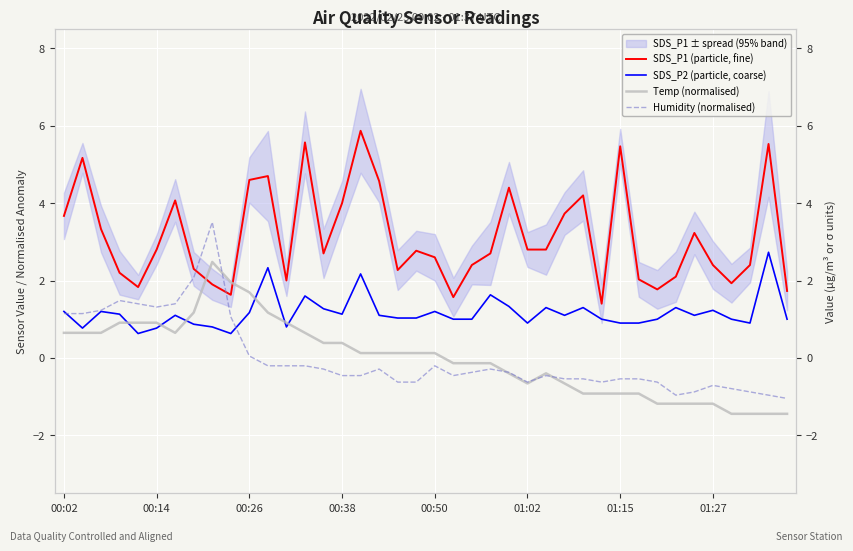

At which category is the sum across all series the highest?

8